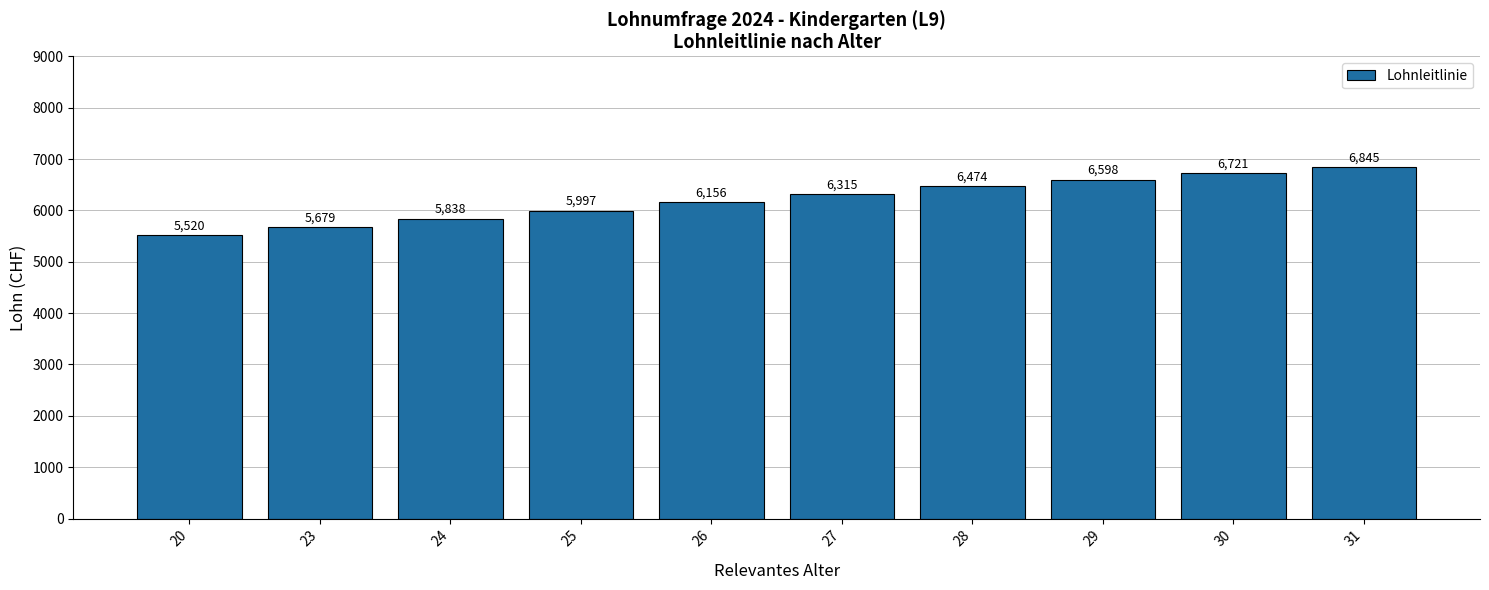

What is the value of the 3rd bar from the left?

5838.0